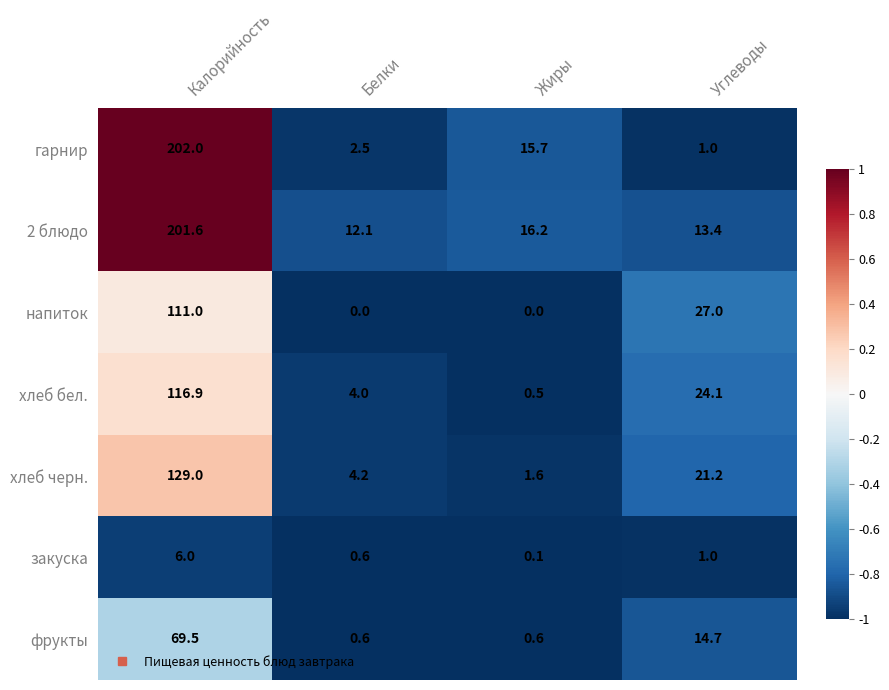

What is the difference between the хлеб бел. values at Жиры and Калорийность?

116.4